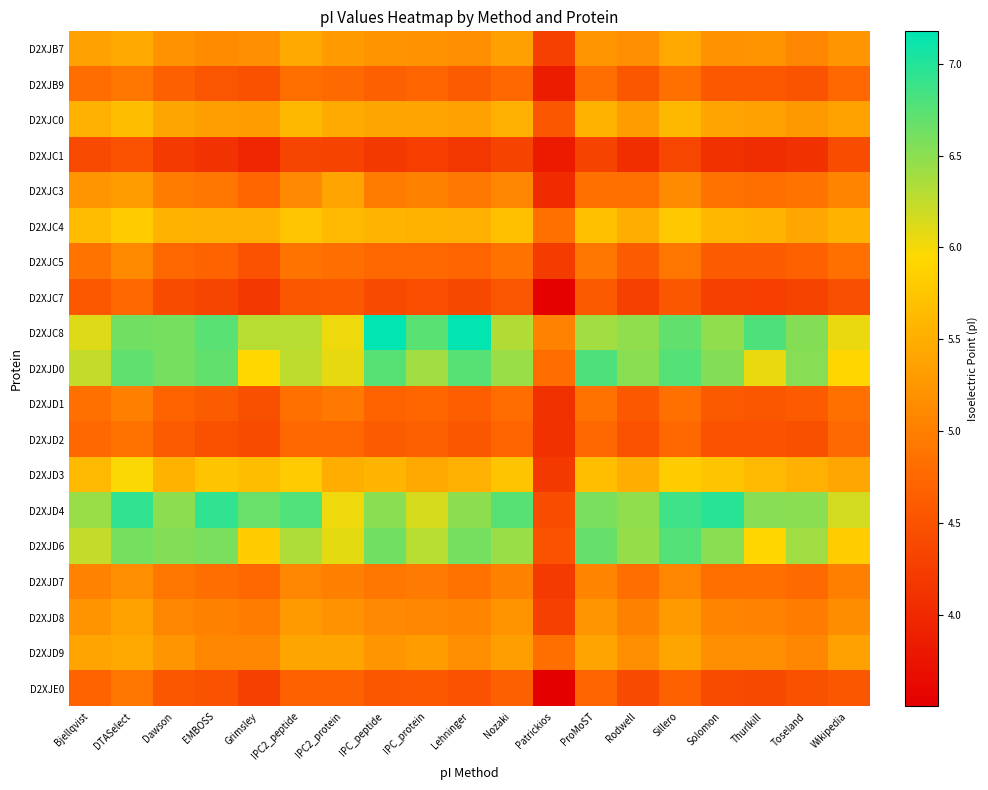

Reading left to right, list all the values displayed in this chart.

D2XJB7: Bjellqvist=5.4	DTASelect=5.4	Dawson=5.2	EMBOSS=5.1	Grimsley=5.2	IPC2_peptide=5.4	IPC2_protein=5.3	IPC_peptide=5.2	IPC_protein=5.2	Lehninger=5.2	Nozaki=5.3	Patrickios=4.3	ProMoST=5.2	Rodwell=5.2	Sillero=5.4	Solomon=5.2	Thurlkill=5.2	Toseland=5.1	Wikipedia=5.2
D2XJB9: Bjellqvist=4.8	DTASelect=4.9	Dawson=4.7	EMBOSS=4.5	Grimsley=4.5	IPC2_peptide=4.8	IPC2_protein=4.8	IPC_peptide=4.7	IPC_protein=4.7	Lehninger=4.6	Nozaki=4.8	Patrickios=3.9	ProMoST=4.8	Rodwell=4.6	Sillero=4.8	Solomon=4.6	Thurlkill=4.6	Toseland=4.5	Wikipedia=4.7
D2XJC0: Bjellqvist=5.5	DTASelect=5.7	Dawson=5.4	EMBOSS=5.3	Grimsley=5.3	IPC2_peptide=5.6	IPC2_protein=5.5	IPC_peptide=5.4	IPC_protein=5.4	Lehninger=5.4	Nozaki=5.5	Patrickios=4.5	ProMoST=5.5	Rodwell=5.3	Sillero=5.6	Solomon=5.4	Thurlkill=5.4	Toseland=5.3	Wikipedia=5.4
D2XJC1: Bjellqvist=4.4	DTASelect=4.5	Dawson=4.2	EMBOSS=4.1	Grimsley=4.0	IPC2_peptide=4.3	IPC2_protein=4.3	IPC_peptide=4.2	IPC_protein=4.3	Lehninger=4.2	Nozaki=4.3	Patrickios=3.8	ProMoST=4.3	Rodwell=4.1	Sillero=4.4	Solomon=4.1	Thurlkill=4.1	Toseland=4.1	Wikipedia=4.4
D2XJC3: Bjellqvist=5.2	DTASelect=5.3	Dawson=5.0	EMBOSS=4.9	Grimsley=4.7	IPC2_peptide=5.1	IPC2_protein=5.4	IPC_peptide=5.0	IPC_protein=5.0	Lehninger=4.9	Nozaki=5.1	Patrickios=4.0	ProMoST=4.8	Rodwell=4.9	Sillero=5.1	Solomon=4.9	Thurlkill=4.8	Toseland=4.9	Wikipedia=5.1
D2XJC4: Bjellqvist=5.7	DTASelect=5.8	Dawson=5.5	EMBOSS=5.5	Grimsley=5.5	IPC2_peptide=5.8	IPC2_protein=5.6	IPC_peptide=5.6	IPC_protein=5.5	Lehninger=5.5	Nozaki=5.7	Patrickios=4.9	ProMoST=5.7	Rodwell=5.5	Sillero=5.8	Solomon=5.6	Thurlkill=5.6	Toseland=5.4	Wikipedia=5.5
D2XJC5: Bjellqvist=4.9	DTASelect=5.1	Dawson=4.7	EMBOSS=4.7	Grimsley=4.5	IPC2_peptide=4.9	IPC2_protein=4.8	IPC_peptide=4.7	IPC_protein=4.8	Lehninger=4.7	Nozaki=4.9	Patrickios=4.2	ProMoST=4.9	Rodwell=4.6	Sillero=4.9	Solomon=4.6	Thurlkill=4.6	Toseland=4.7	Wikipedia=4.8
D2XJC7: Bjellqvist=4.6	DTASelect=4.7	Dawson=4.4	EMBOSS=4.3	Grimsley=4.2	IPC2_peptide=4.5	IPC2_protein=4.6	IPC_peptide=4.4	IPC_protein=4.4	Lehninger=4.4	Nozaki=4.5	Patrickios=3.5	ProMoST=4.6	Rodwell=4.3	Sillero=4.6	Solomon=4.3	Thurlkill=4.3	Toseland=4.3	Wikipedia=4.5
D2XJC8: Bjellqvist=6.1	DTASelect=6.6	Dawson=6.6	EMBOSS=6.7	Grimsley=6.3	IPC2_peptide=6.3	IPC2_protein=6.0	IPC_peptide=7.2	IPC_protein=6.7	Lehninger=7.2	Nozaki=6.3	Patrickios=5.0	ProMoST=6.4	Rodwell=6.5	Sillero=6.7	Solomon=6.5	Thurlkill=6.8	Toseland=6.5	Wikipedia=6.0
D2XJD0: Bjellqvist=6.2	DTASelect=6.7	Dawson=6.6	EMBOSS=6.7	Grimsley=5.9	IPC2_peptide=6.3	IPC2_protein=6.1	IPC_peptide=6.8	IPC_protein=6.4	Lehninger=6.8	Nozaki=6.4	Patrickios=4.8	ProMoST=6.8	Rodwell=6.5	Sillero=6.8	Solomon=6.5	Thurlkill=6.0	Toseland=6.5	Wikipedia=5.9
D2XJD1: Bjellqvist=4.9	DTASelect=5.0	Dawson=4.7	EMBOSS=4.6	Grimsley=4.5	IPC2_peptide=4.8	IPC2_protein=4.9	IPC_peptide=4.7	IPC_protein=4.7	Lehninger=4.6	Nozaki=4.8	Patrickios=4.1	ProMoST=4.9	Rodwell=4.6	Sillero=4.9	Solomon=4.6	Thurlkill=4.6	Toseland=4.6	Wikipedia=4.8
D2XJD2: Bjellqvist=4.7	DTASelect=4.9	Dawson=4.6	EMBOSS=4.5	Grimsley=4.4	IPC2_peptide=4.8	IPC2_protein=4.7	IPC_peptide=4.6	IPC_protein=4.7	Lehninger=4.5	Nozaki=4.7	Patrickios=4.1	ProMoST=4.8	Rodwell=4.5	Sillero=4.8	Solomon=4.5	Thurlkill=4.5	Toseland=4.5	Wikipedia=4.8
D2XJD3: Bjellqvist=5.6	DTASelect=6.0	Dawson=5.5	EMBOSS=5.7	Grimsley=5.7	IPC2_peptide=5.8	IPC2_protein=5.5	IPC_peptide=5.6	IPC_protein=5.4	Lehninger=5.5	Nozaki=5.7	Patrickios=4.2	ProMoST=5.7	Rodwell=5.5	Sillero=5.8	Solomon=5.7	Thurlkill=5.6	Toseland=5.5	Wikipedia=5.4
D2XJD4: Bjellqvist=6.4	DTASelect=6.9	Dawson=6.5	EMBOSS=6.9	Grimsley=6.7	IPC2_peptide=6.8	IPC2_protein=6.0	IPC_peptide=6.5	IPC_protein=6.1	Lehninger=6.5	Nozaki=6.8	Patrickios=4.4	ProMoST=6.6	Rodwell=6.5	Sillero=6.9	Solomon=7.0	Thurlkill=6.5	Toseland=6.5	Wikipedia=6.2
D2XJD6: Bjellqvist=6.2	DTASelect=6.6	Dawson=6.5	EMBOSS=6.6	Grimsley=5.8	IPC2_peptide=6.3	IPC2_protein=6.1	IPC_peptide=6.6	IPC_protein=6.3	Lehninger=6.6	Nozaki=6.4	Patrickios=4.5	ProMoST=6.7	Rodwell=6.5	Sillero=6.8	Solomon=6.5	Thurlkill=5.9	Toseland=6.4	Wikipedia=5.8
D2XJD7: Bjellqvist=5.0	DTASelect=5.2	Dawson=4.9	EMBOSS=4.8	Grimsley=4.7	IPC2_peptide=5.1	IPC2_protein=5.0	IPC_peptide=4.9	IPC_protein=4.9	Lehninger=4.9	Nozaki=5.0	Patrickios=4.2	ProMoST=5.1	Rodwell=4.8	Sillero=5.1	Solomon=4.8	Thurlkill=4.8	Toseland=4.8	Wikipedia=5.0
D2XJD8: Bjellqvist=5.2	DTASelect=5.4	Dawson=5.1	EMBOSS=5.0	Grimsley=5.0	IPC2_peptide=5.3	IPC2_protein=5.2	IPC_peptide=5.1	IPC_protein=5.1	Lehninger=5.1	Nozaki=5.2	Patrickios=4.3	ProMoST=5.2	Rodwell=5.0	Sillero=5.3	Solomon=5.1	Thurlkill=5.0	Toseland=5.0	Wikipedia=5.1
D2XJD9: Bjellqvist=5.4	DTASelect=5.4	Dawson=5.2	EMBOSS=5.1	Grimsley=5.1	IPC2_peptide=5.4	IPC2_protein=5.4	IPC_peptide=5.2	IPC_protein=5.3	Lehninger=5.2	Nozaki=5.3	Patrickios=4.8	ProMoST=5.4	Rodwell=5.2	Sillero=5.4	Solomon=5.2	Thurlkill=5.2	Toseland=5.1	Wikipedia=5.4
D2XJE0: Bjellqvist=4.7	DTASelect=4.9	Dawson=4.5	EMBOSS=4.5	Grimsley=4.3	IPC2_peptide=4.7	IPC2_protein=4.7	IPC_peptide=4.5	IPC_protein=4.6	Lehninger=4.5	Nozaki=4.7	Patrickios=3.5	ProMoST=4.7	Rodwell=4.4	Sillero=4.7	Solomon=4.4	Thurlkill=4.4	Toseland=4.5	Wikipedia=4.5